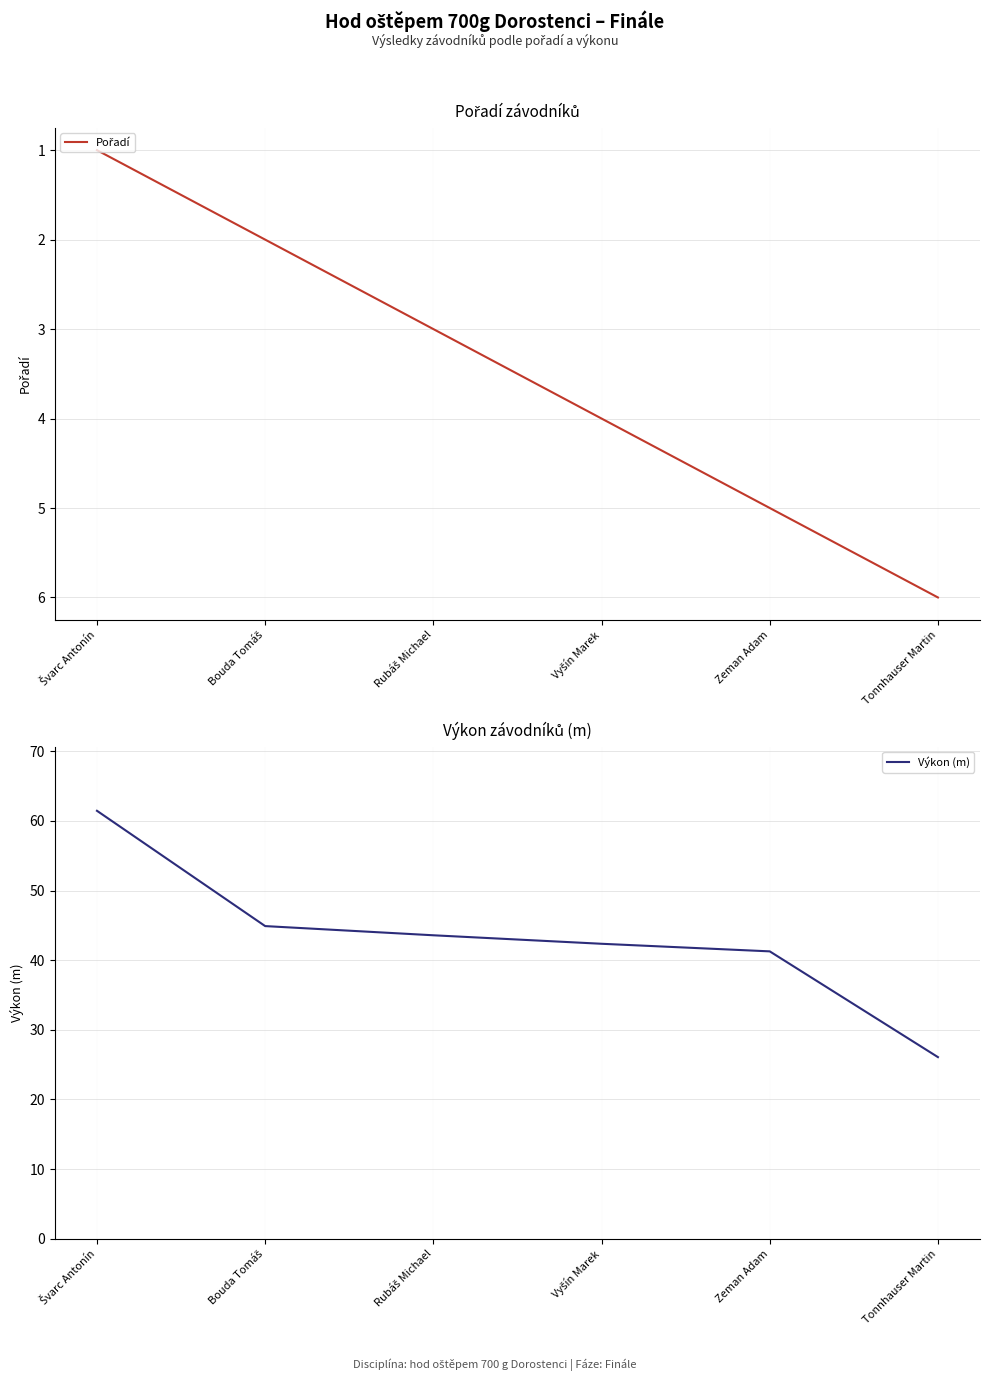

Which category has the lowest value in the Pořadí series?

Švarc Antonín